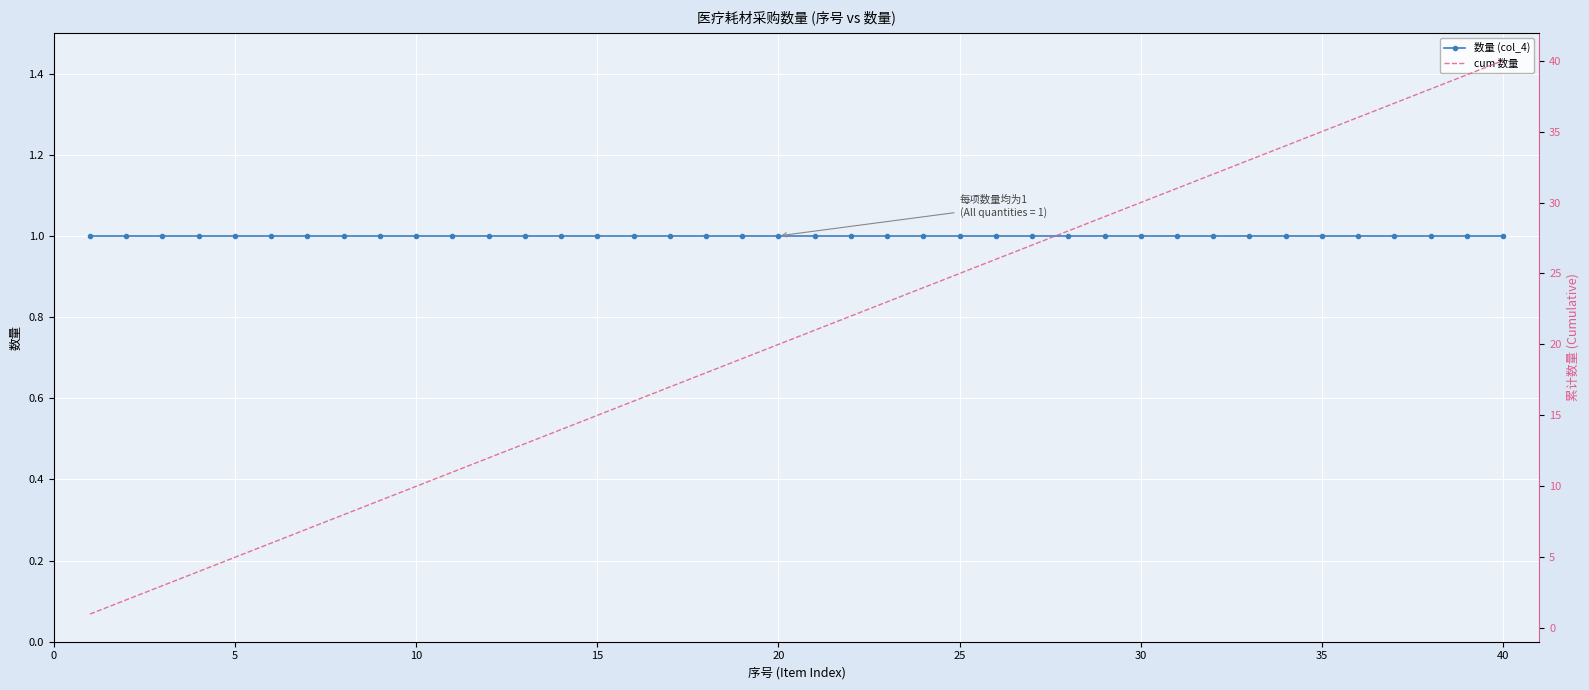

How many categories are shown in the chart?

40